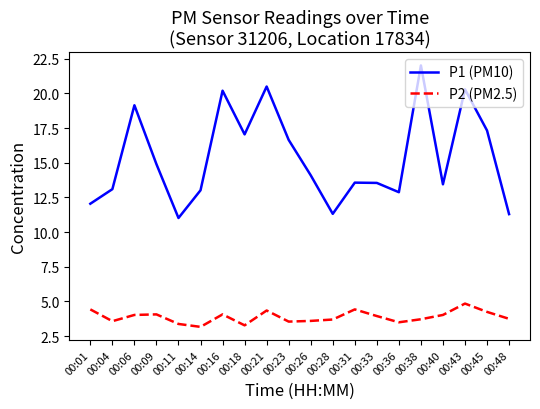

The P2 (PM2.5) series shows 6.0 at 00:40. True or false?

False